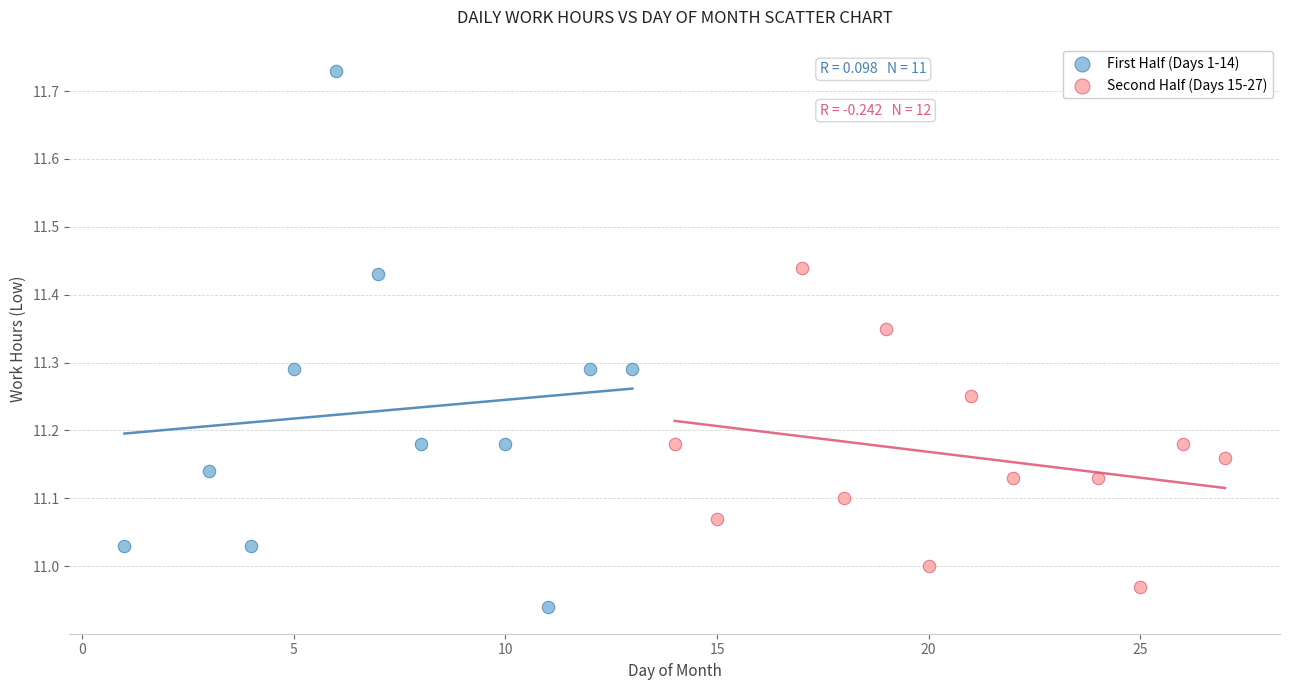

Which series contains the highest Y value?

First Half (Days 1-14)